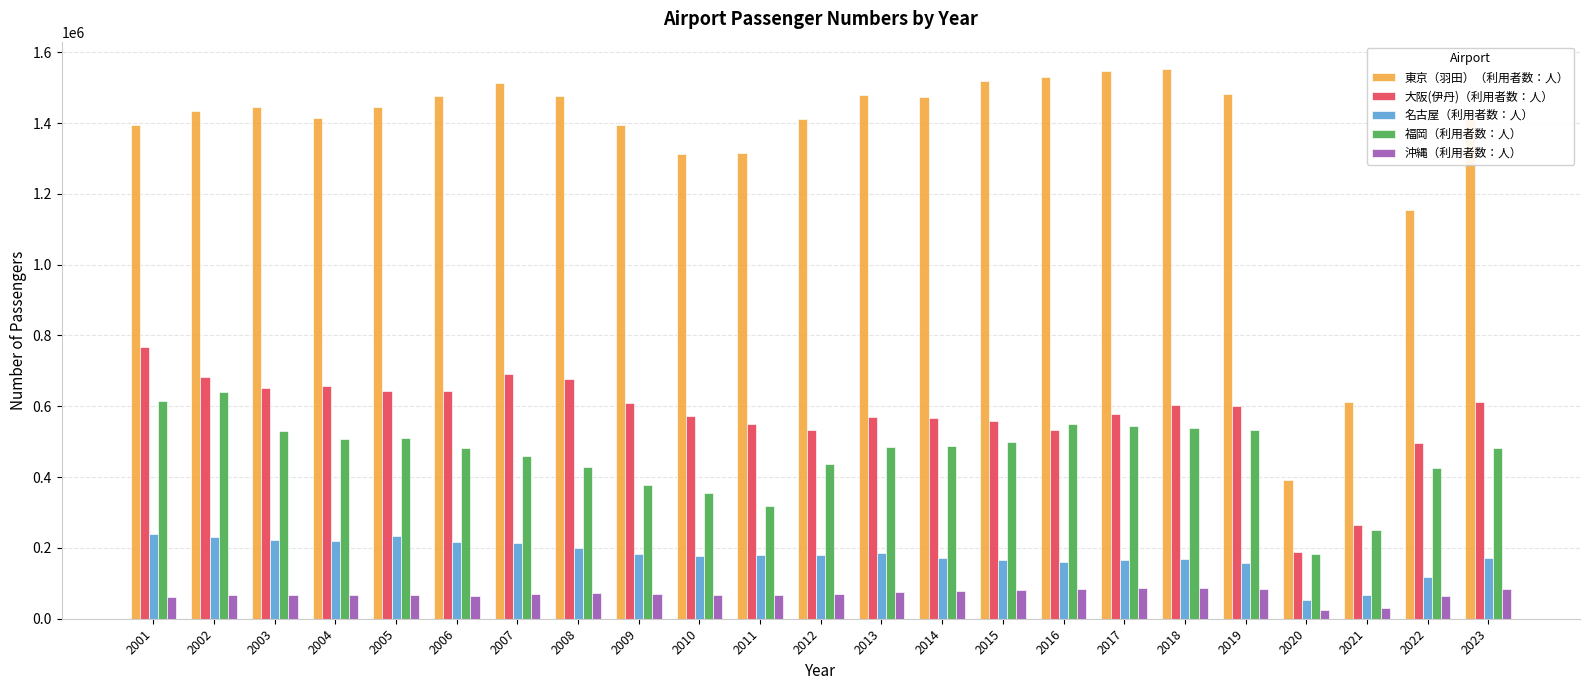

The value of 沖縄（利用者数：人） at 2004 is 116327. True or false?

False